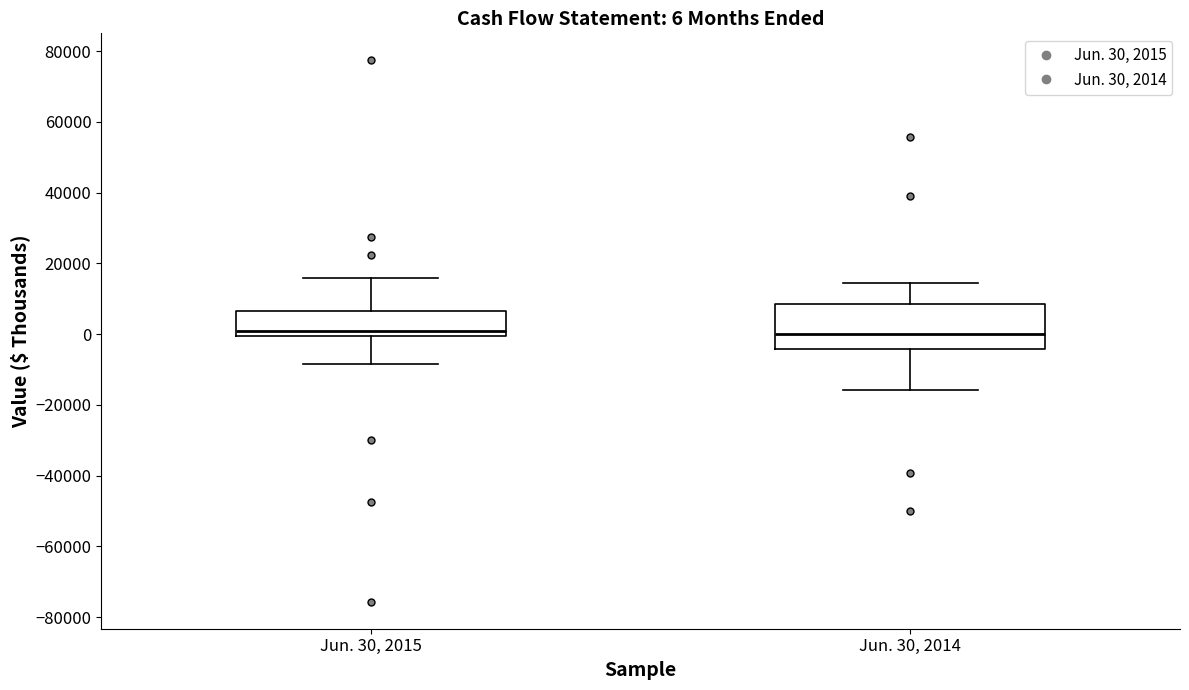

Comparing the boxes themselves (not the whiskers), which one is the tallest?

Jun. 30, 2014